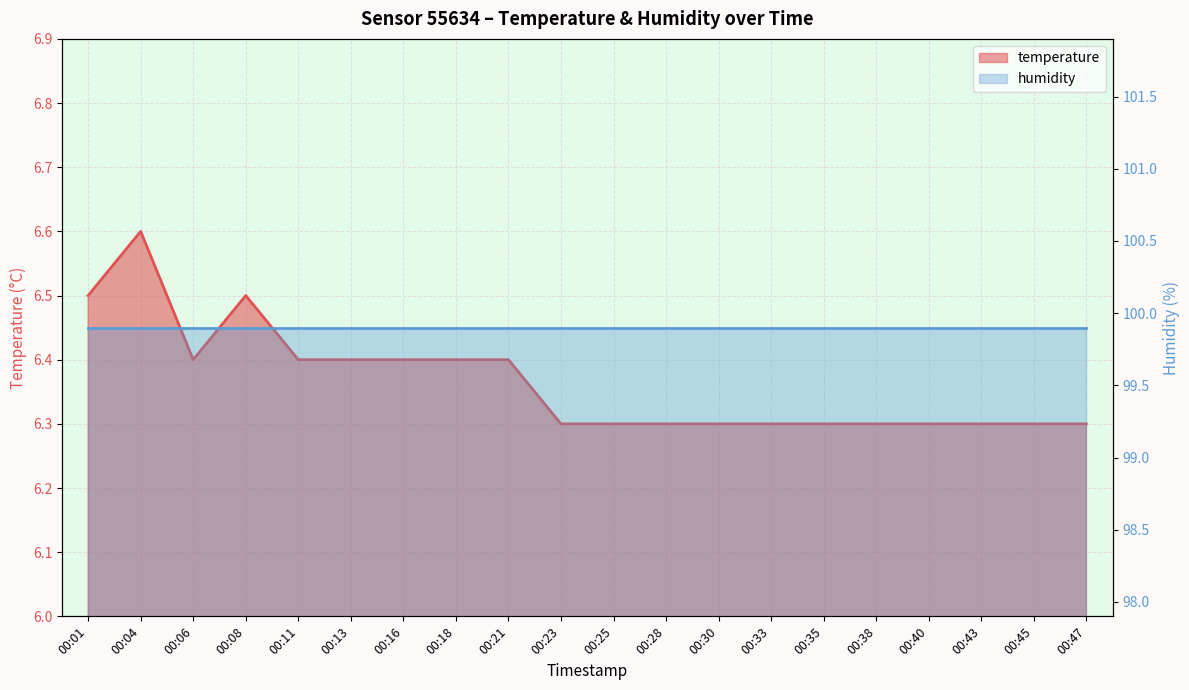

What is the value of the 8th point from the left?

6.4